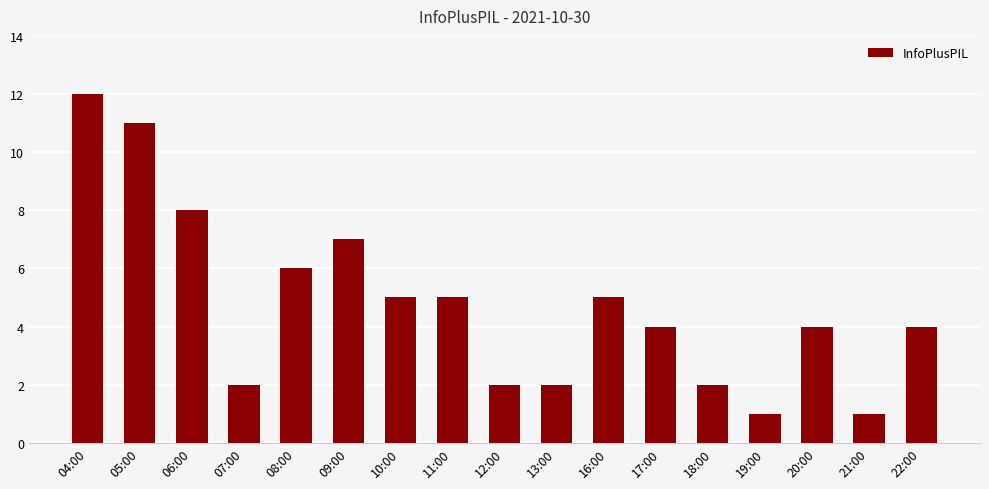

The value at 11:00 is 1. True or false?

False